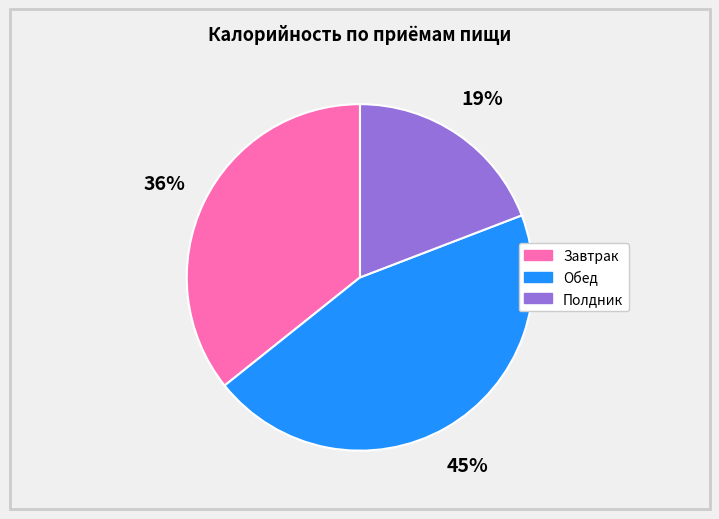

Is there any slice that represents more than half of the pie?

No